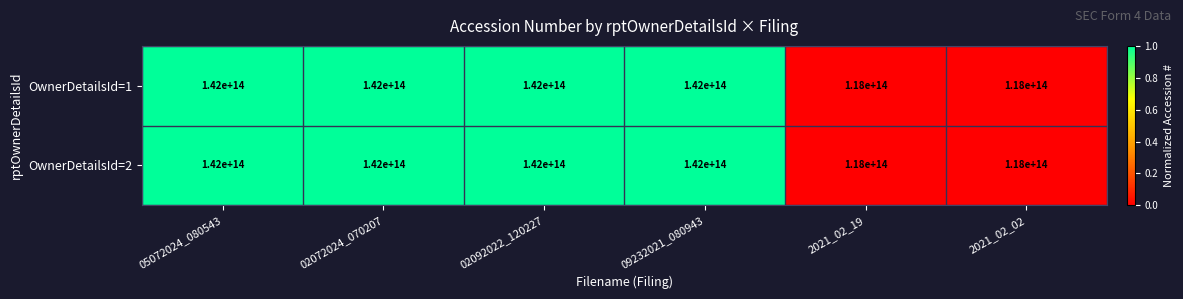

Is it true that OwnerDetailsId=2 equals 183301269166969 at 2021_02_19?

False